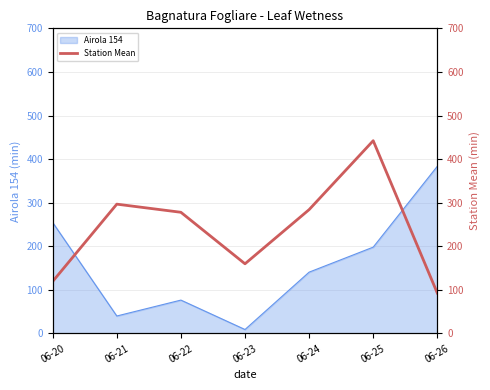

The Airola 154 series shows 440.6 at 06-20. True or false?

False